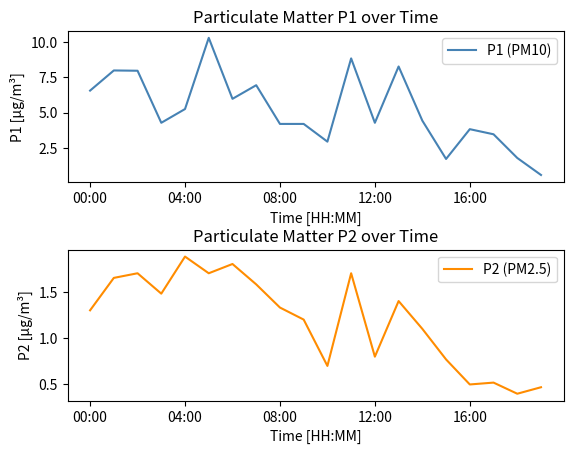

How many data points in P1 (PM10) are less than 4?

6